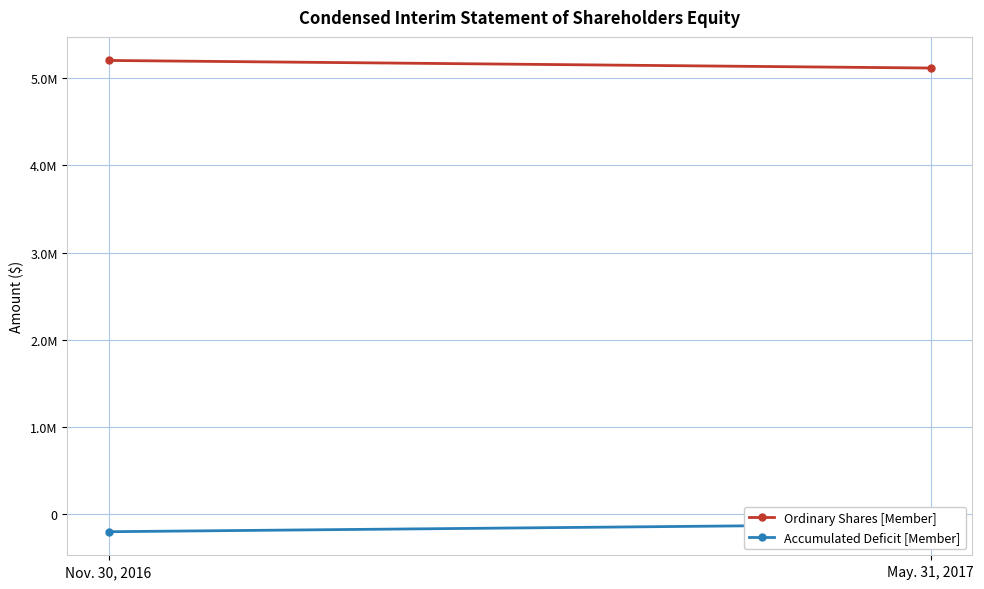

Count the Ordinary Shares [Member] values in the range 5117842 to 5204875.

2